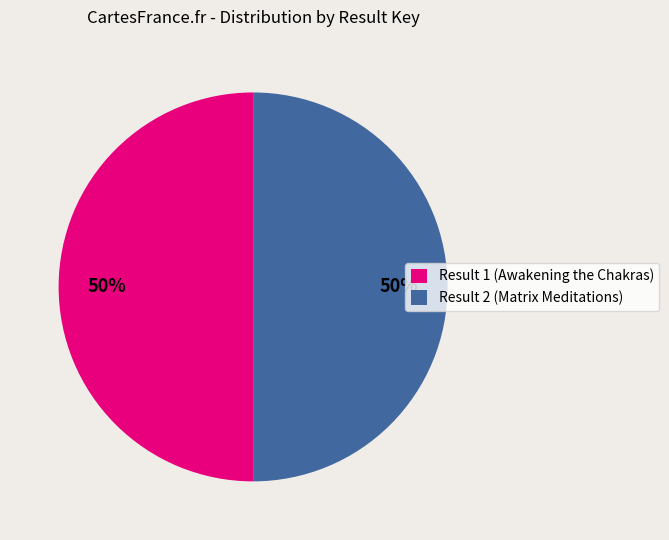

The Result 2 (Matrix Meditations) slice represents 43% of the pie. True or false?

False